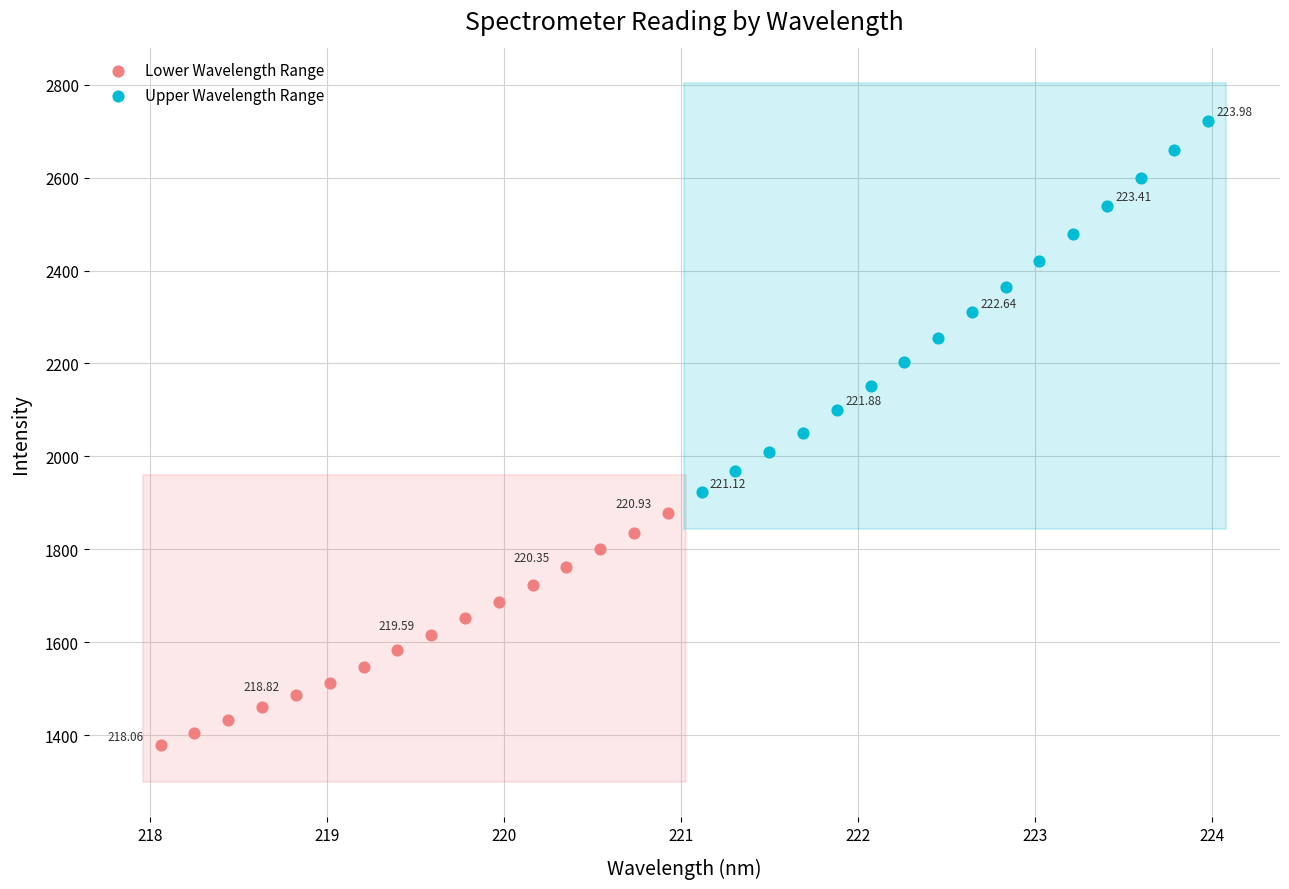

Which series reaches the minimum Y coordinate?

Lower Wavelength Range